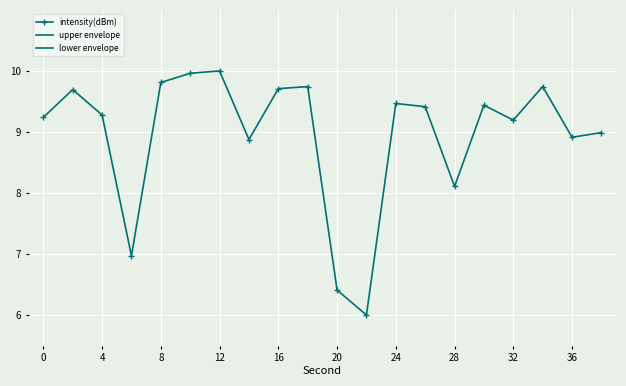

How many lines are shown in the chart?

3